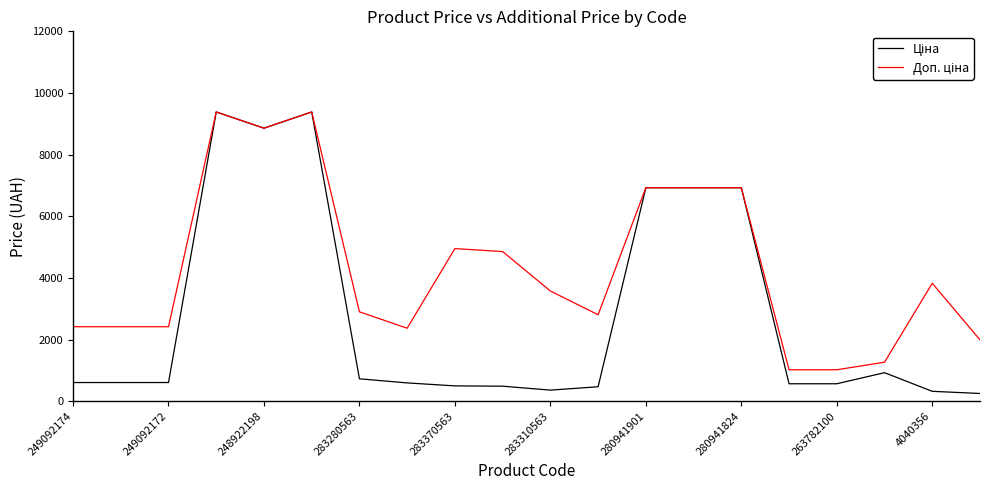

What is the maximum value shown in the chart?

9384.0